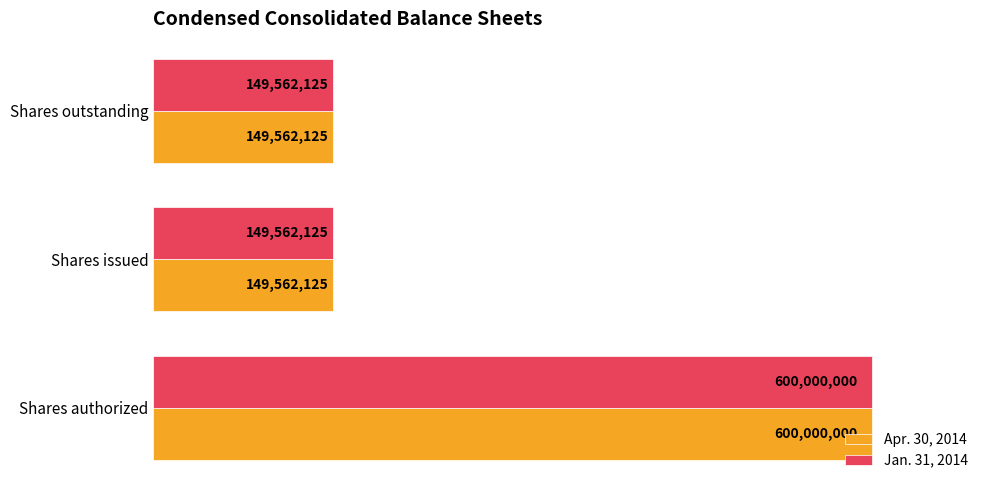

What are all the series names shown in the legend?

Apr. 30, 2014, Jan. 31, 2014